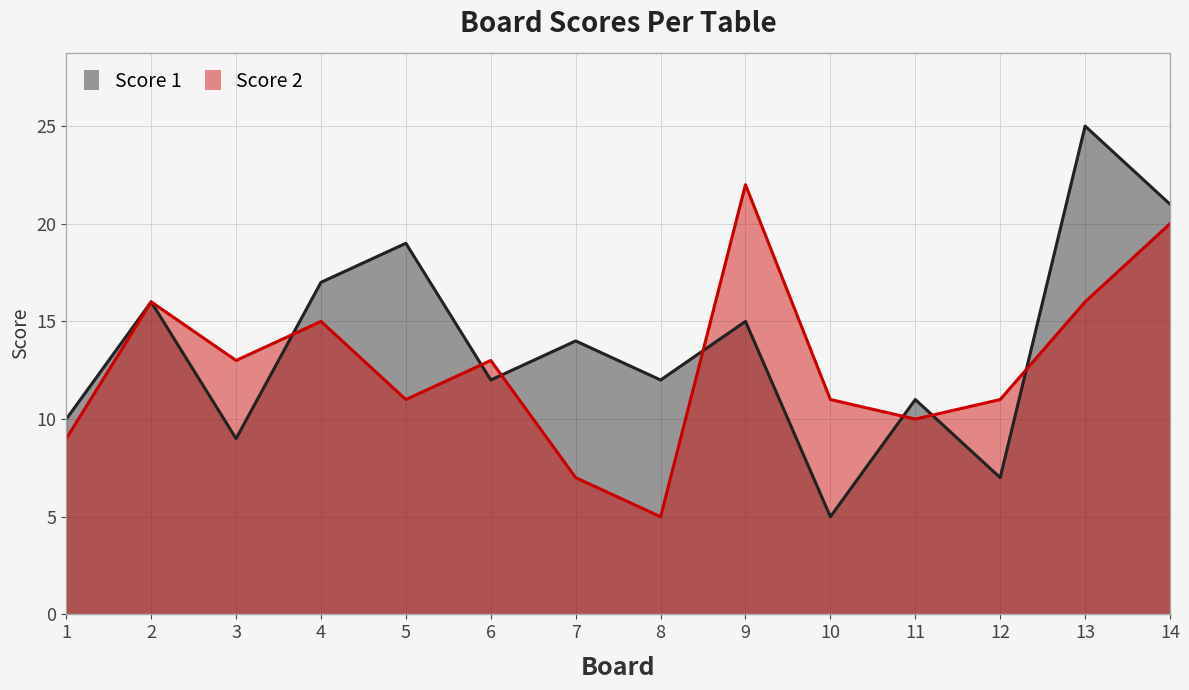

What is the value of the Score 2 point at the 2nd from the left?

16